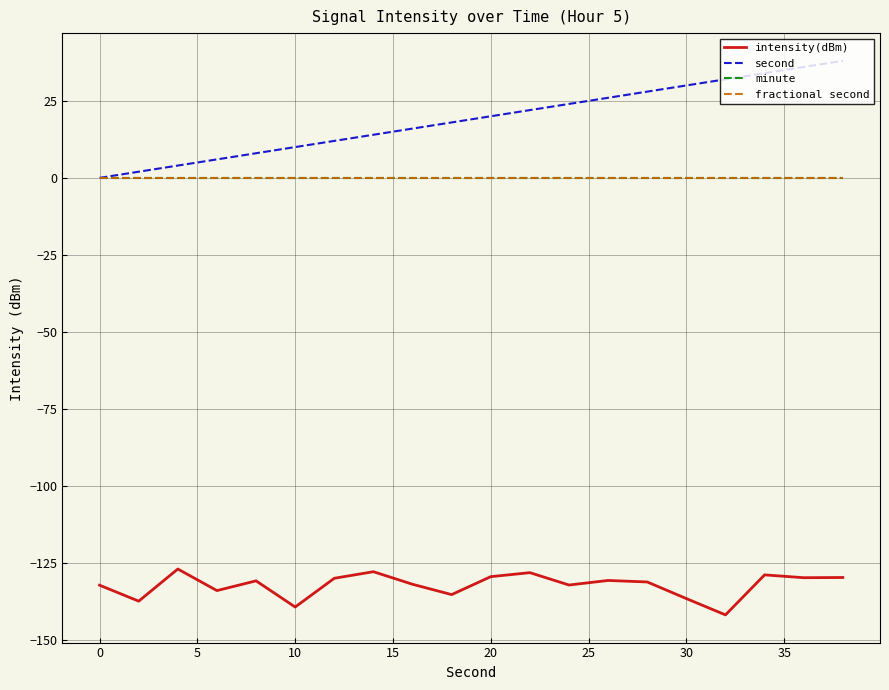

Does the chart have visible grid lines?

Yes